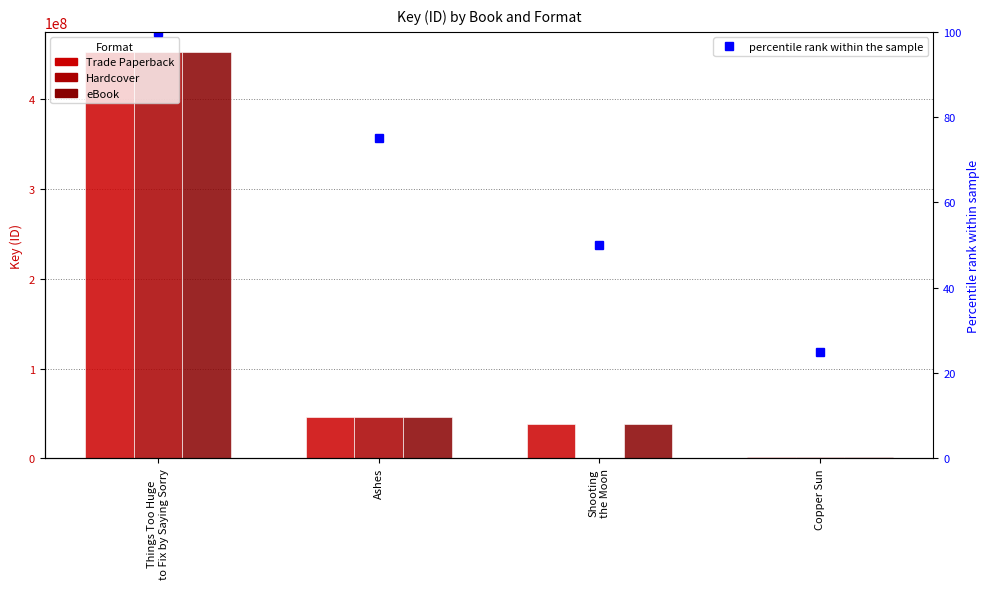

Reading left to right, extract all data points from this chart.

Trade Paperback: Things Too Huge
to Fix by Saying Sorry=452188401	Ashes=46517925	Shooting
the Moon=37761337	Copper Sun=1248441
Hardcover: Things Too Huge
to Fix by Saying Sorry=452188401	Ashes=46517925	Shooting
the Moon=0	Copper Sun=1248441
eBook: Things Too Huge
to Fix by Saying Sorry=452188401	Ashes=46517925	Shooting
the Moon=37761337	Copper Sun=1248441